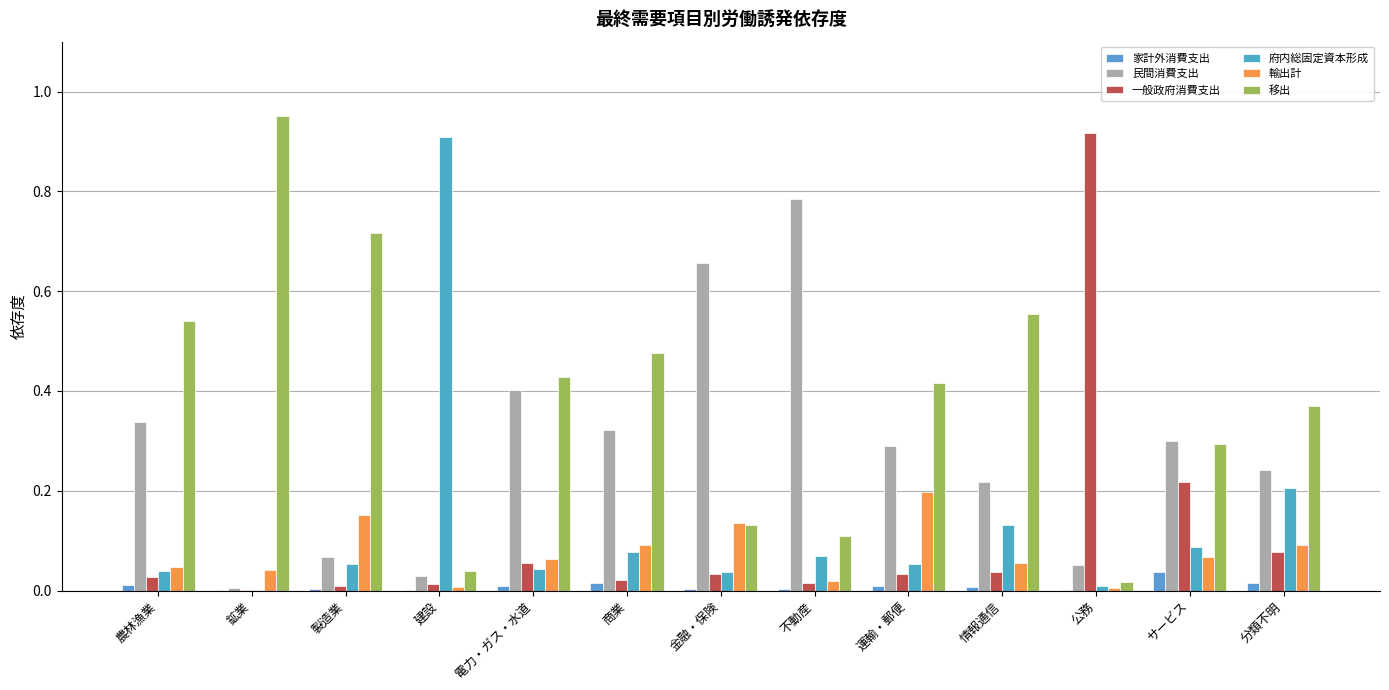

How many categories are shown in the chart?

13